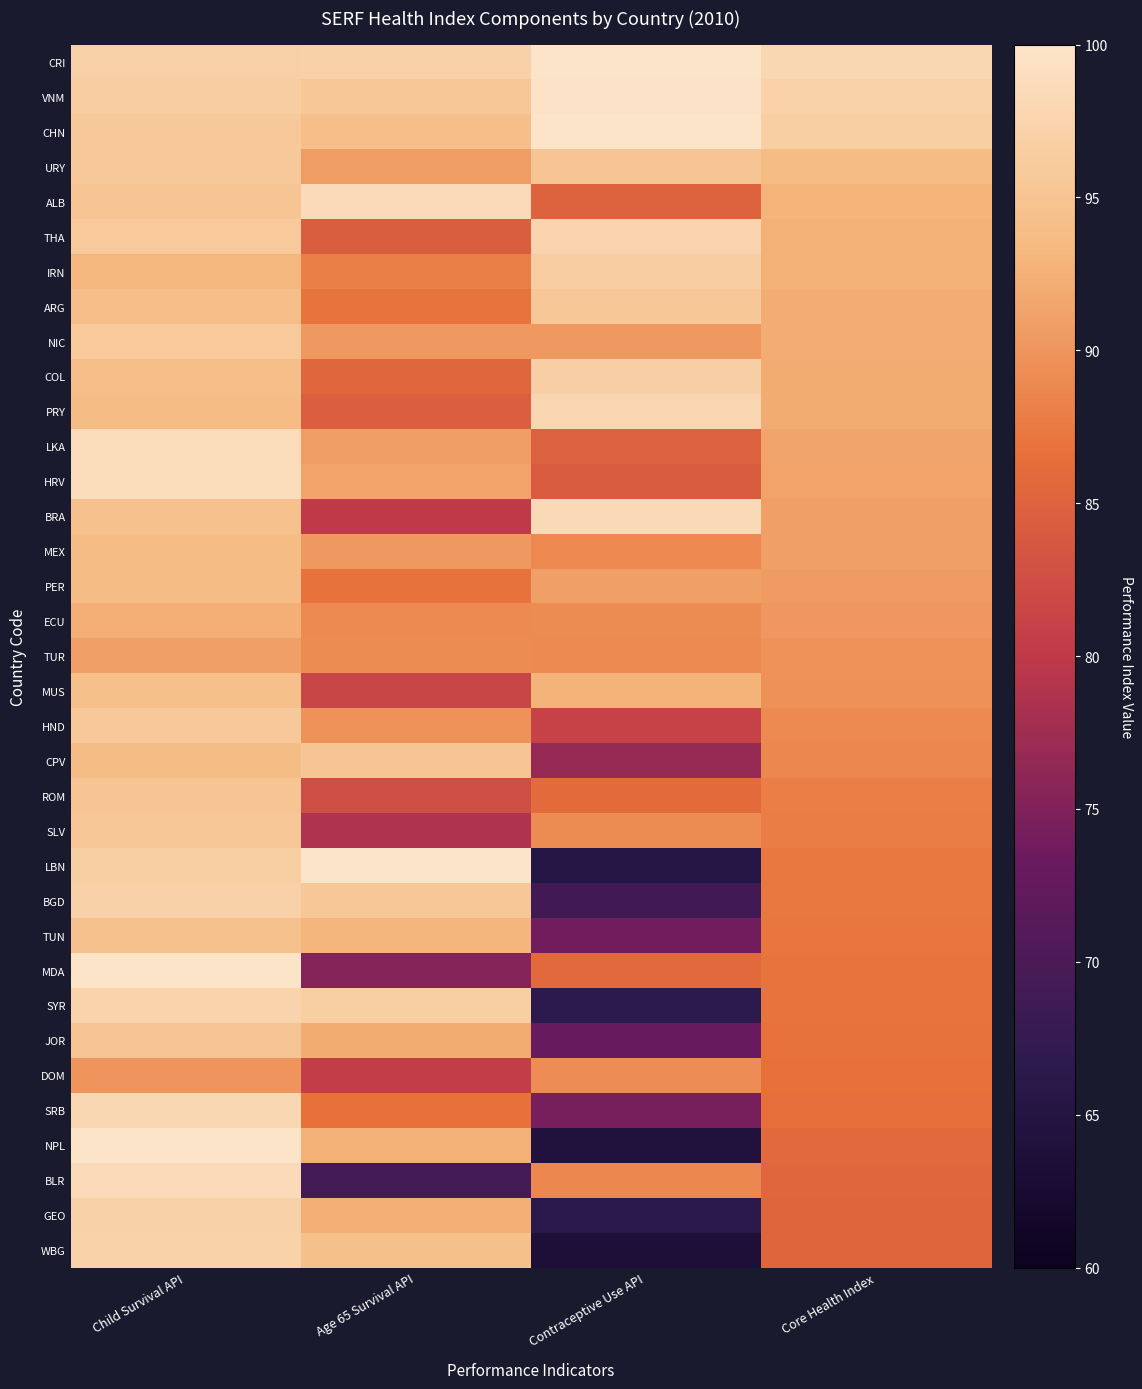

What is the spread (max minus min) of values at Child Survival API?

10.1